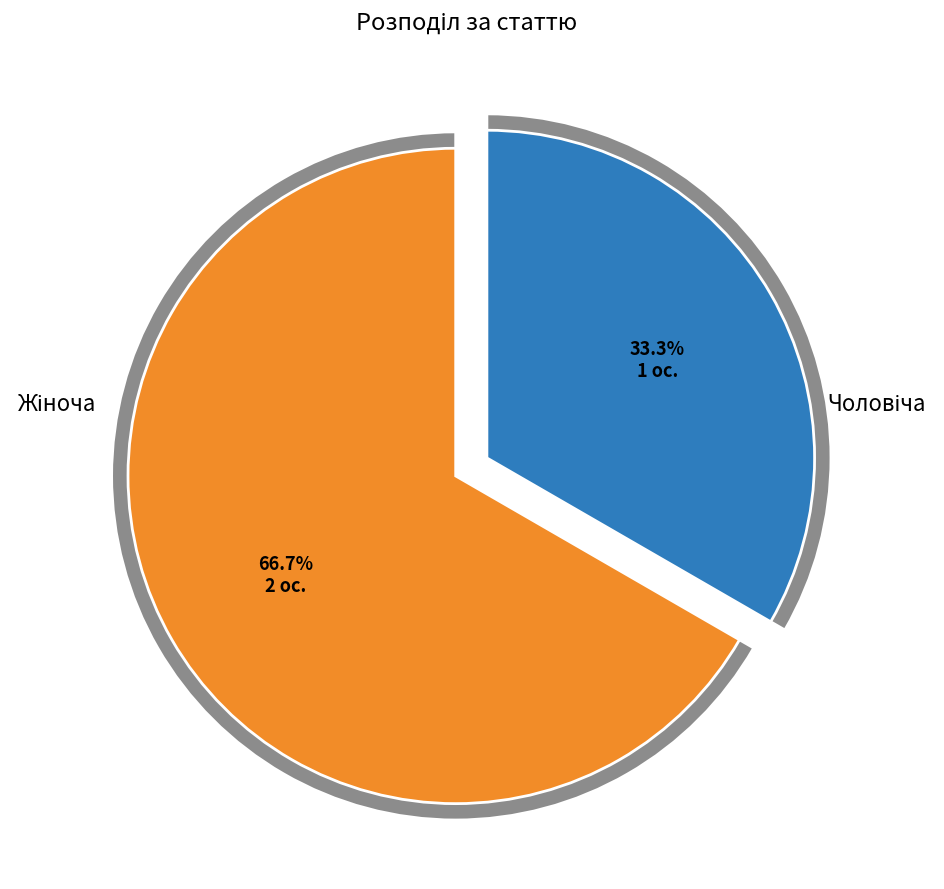

What is the ratio of the value at Жіноча to the value at Чоловіча?

2.0